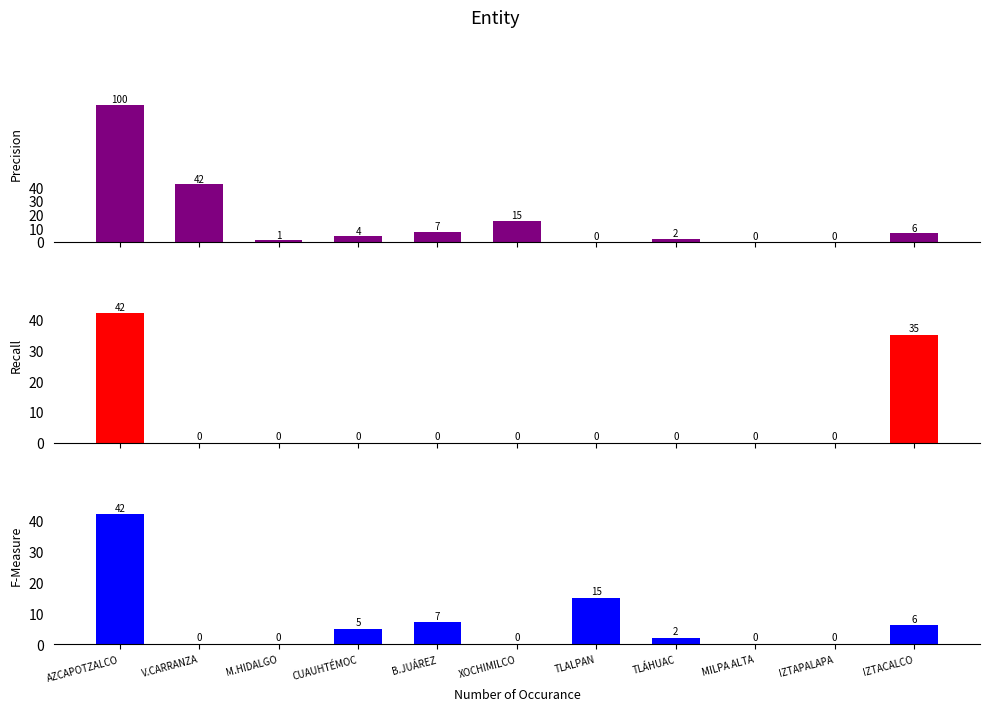

At how many categories does at least one series exceed 73?

1